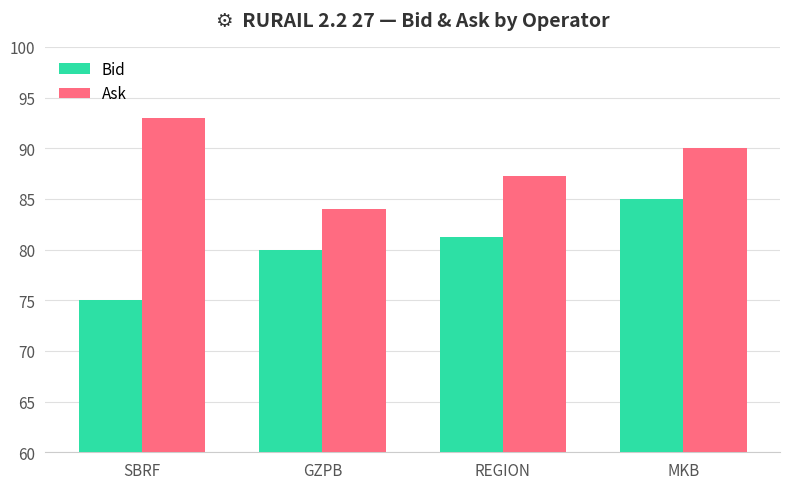

What is the difference between the highest and lowest values at REGION?

6.0